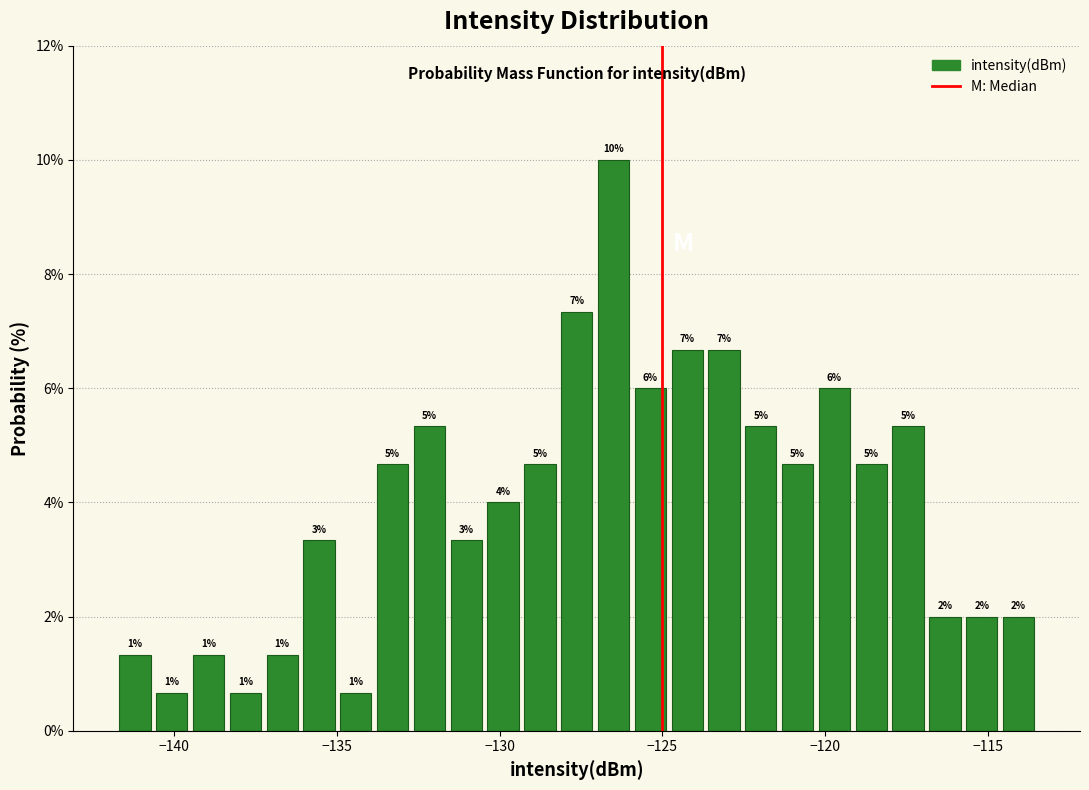

Around what value on the x-axis is the tallest bar? Give the approximate position of its centre, as read against the axis.

-126.5